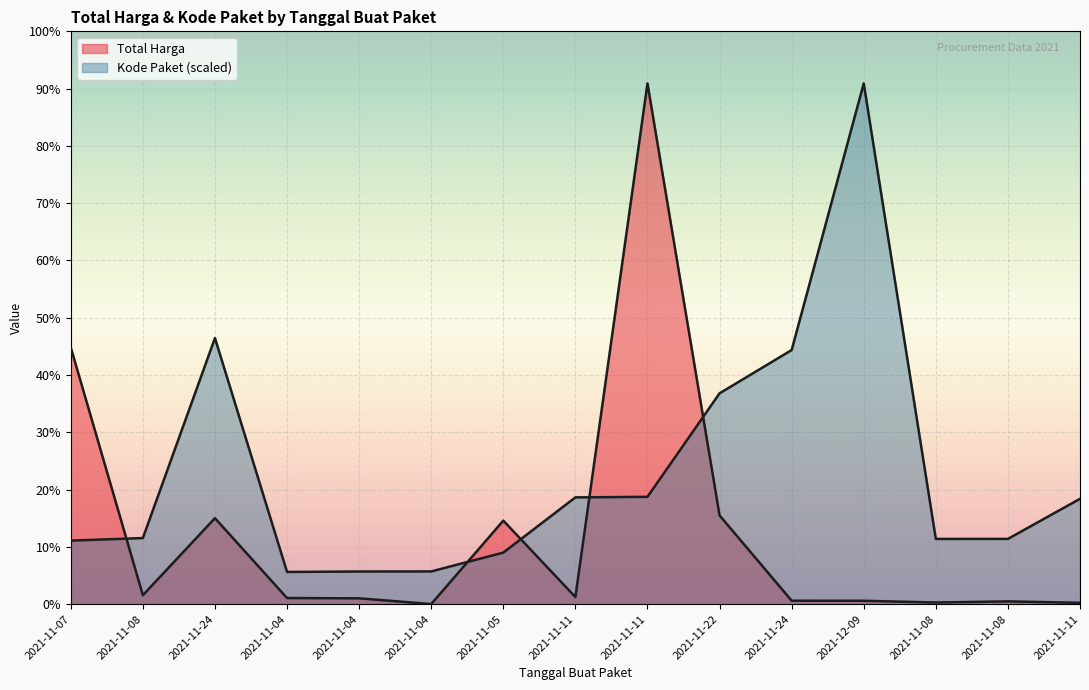

Which series has the largest total across all categories?

Kode Paket